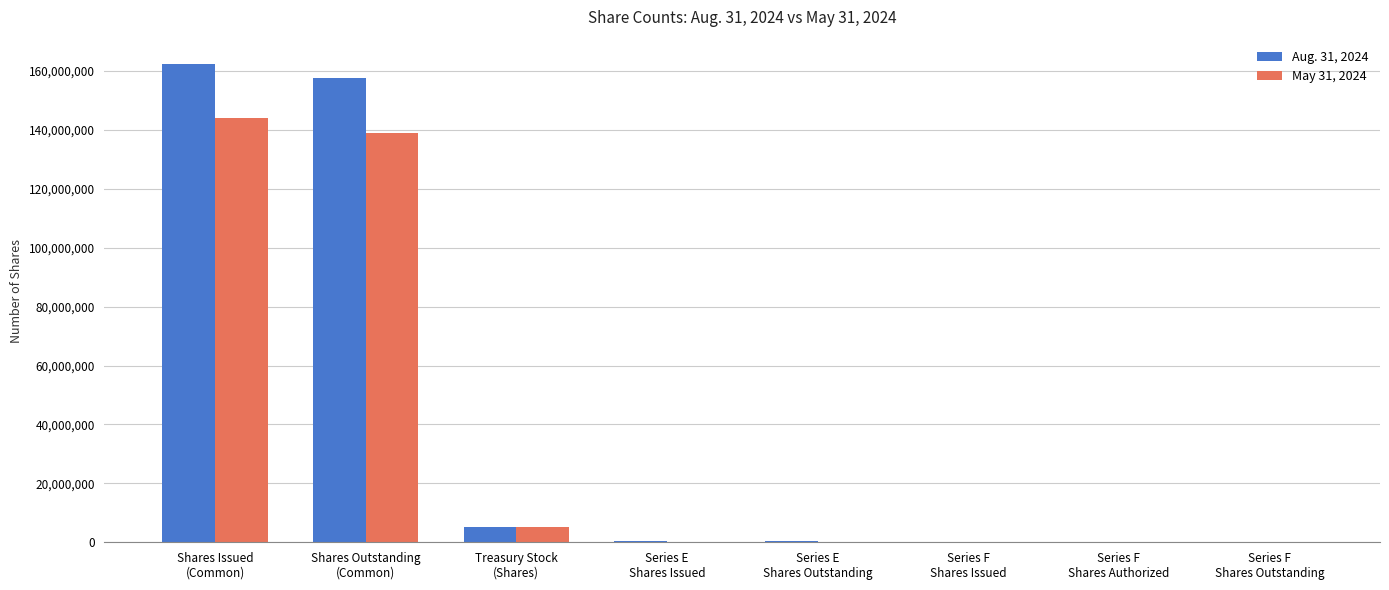

Which series has the widest spread of values?

Aug. 31, 2024